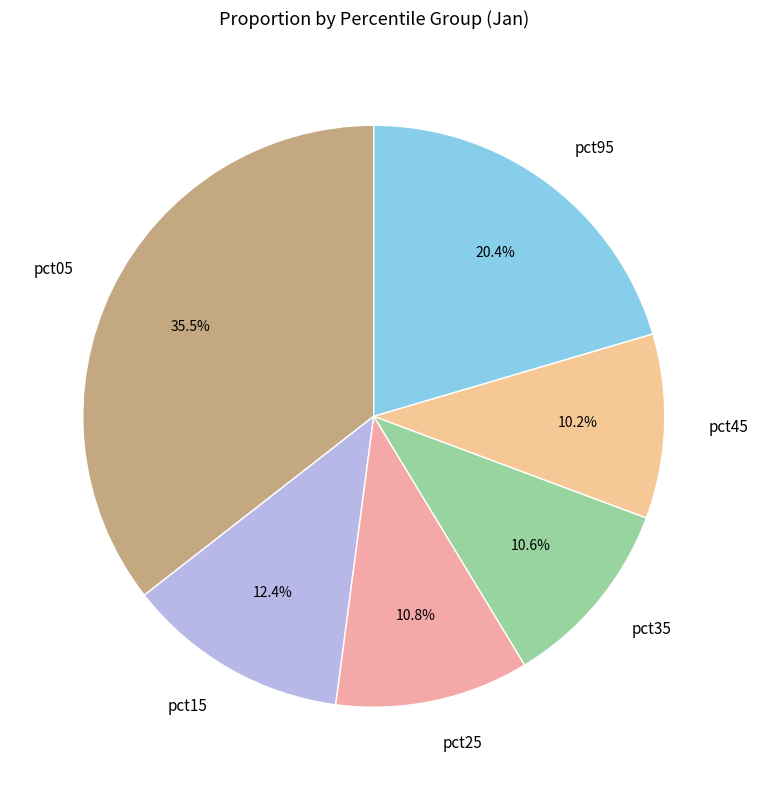

Does any single category account for the majority?

No